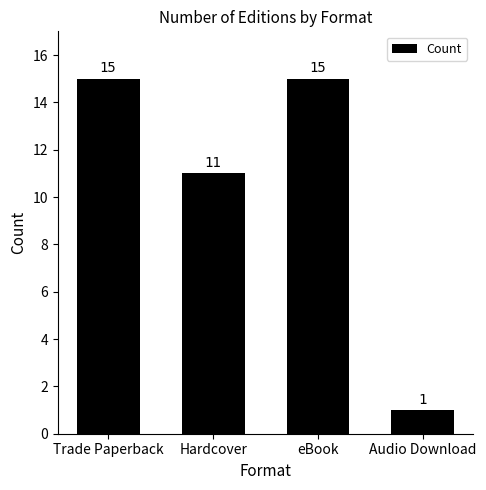

The value at Trade Paperback is 15. True or false?

True